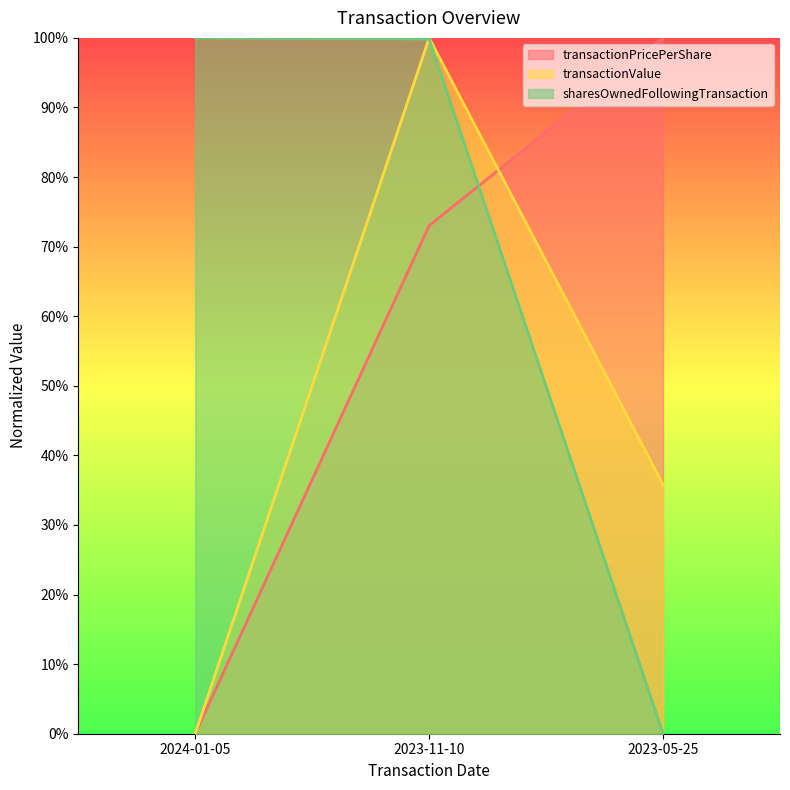

What are all the series names shown in the legend?

transactionPricePerShare, transactionValue, sharesOwnedFollowingTransaction